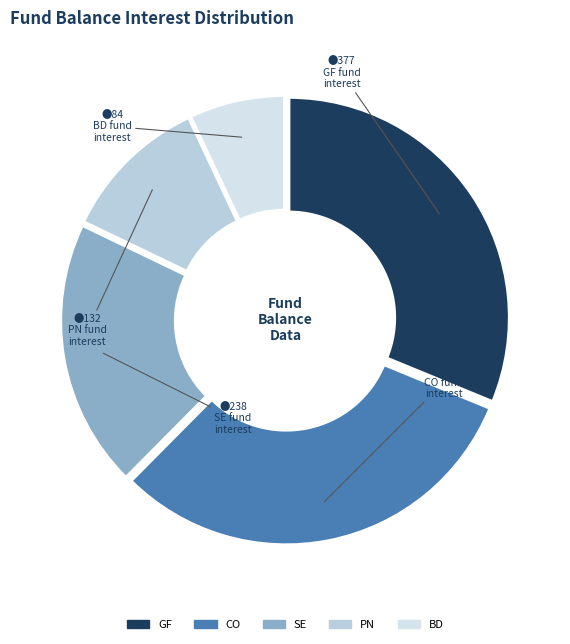

Is there any slice that represents more than half of the pie?

No